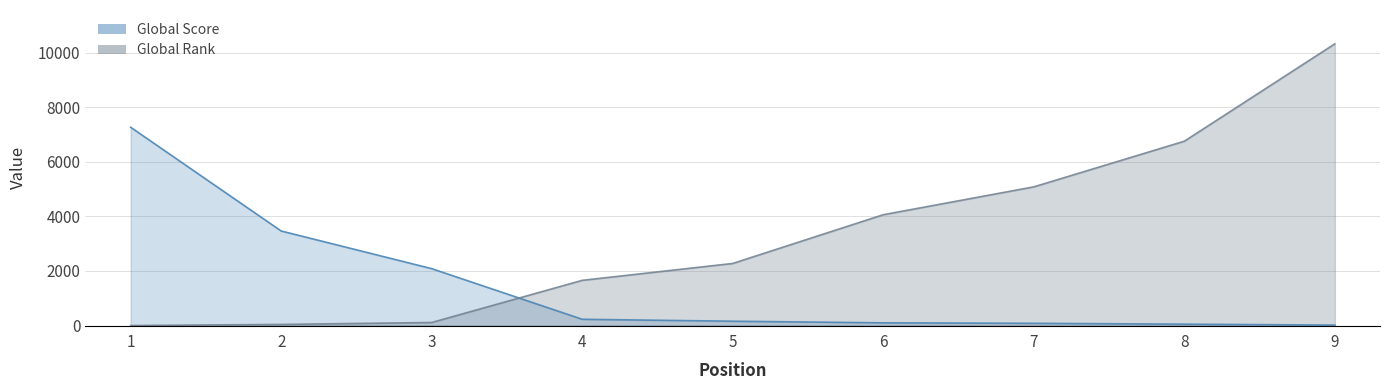

How many lines are shown in the chart?

2